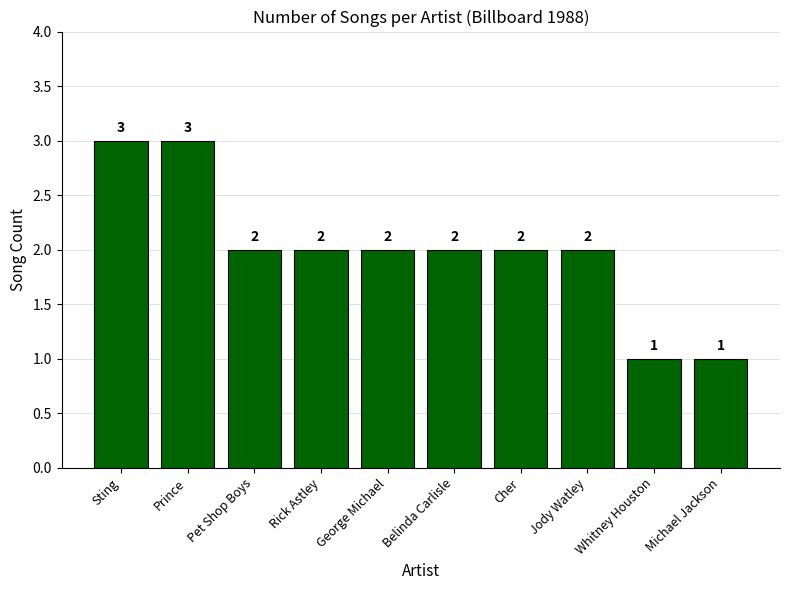

At which label does the data first exceed 2?

Sting